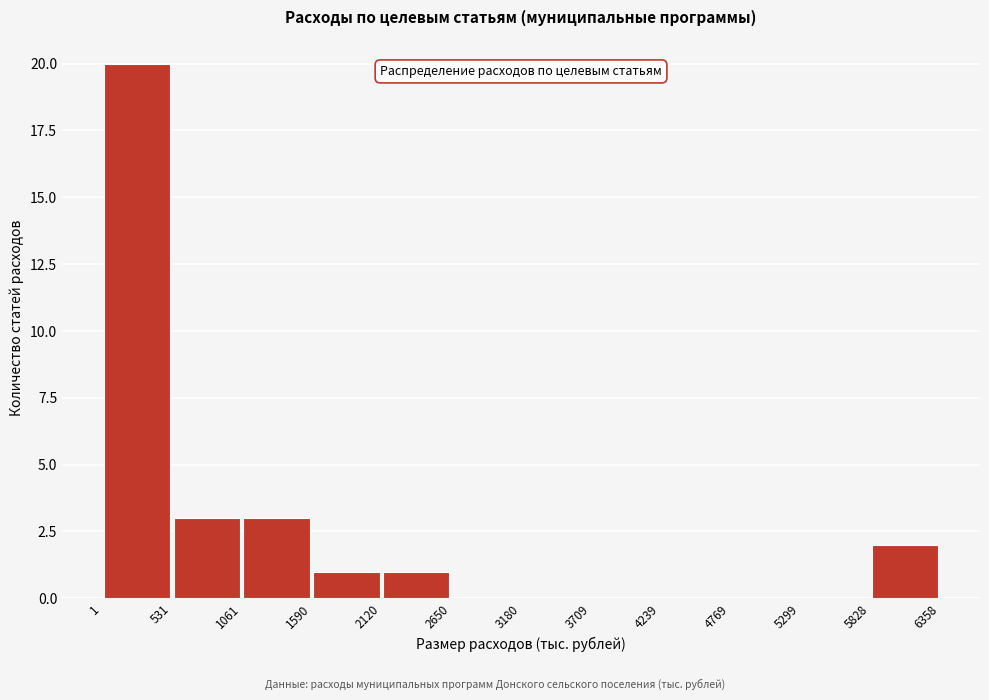

What is the height of the bar covering 5828 to 6358 on the x-axis? The values are not printed on the chart, so give them approximately, as read against the axis.

2